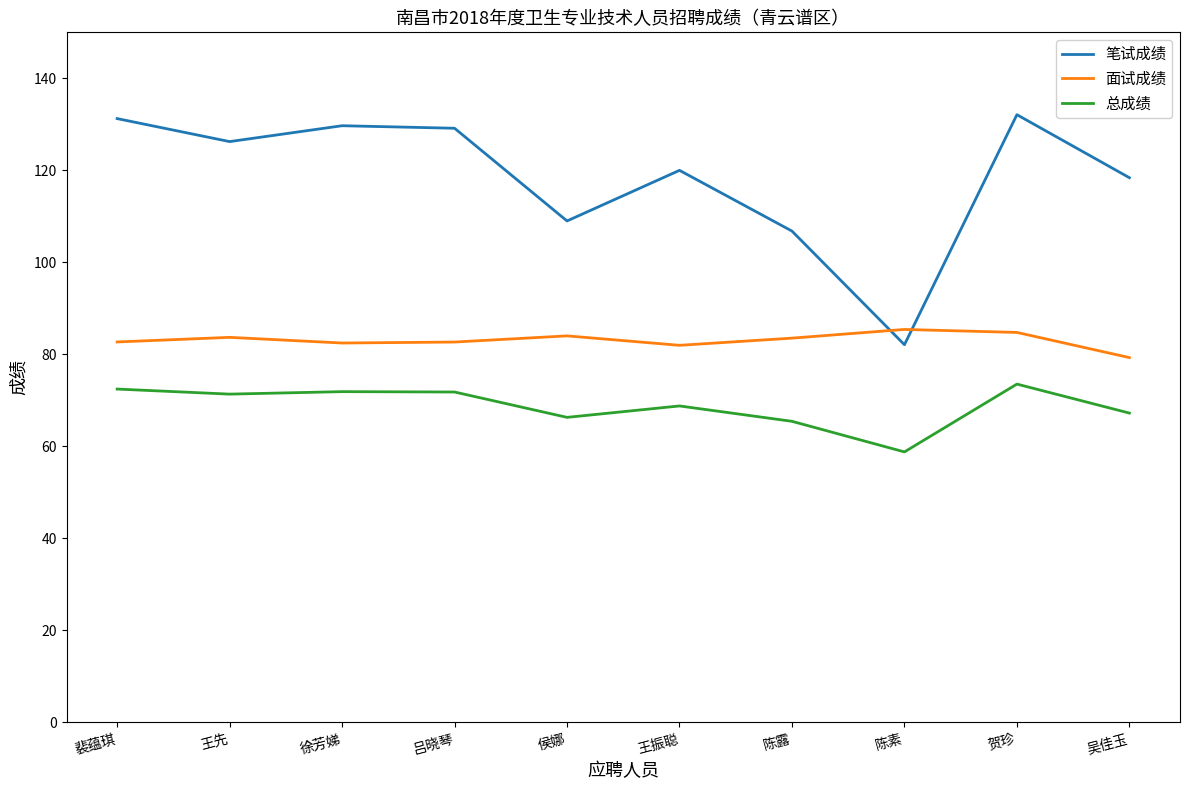

At how many categories does at least one series exceed 124?

5